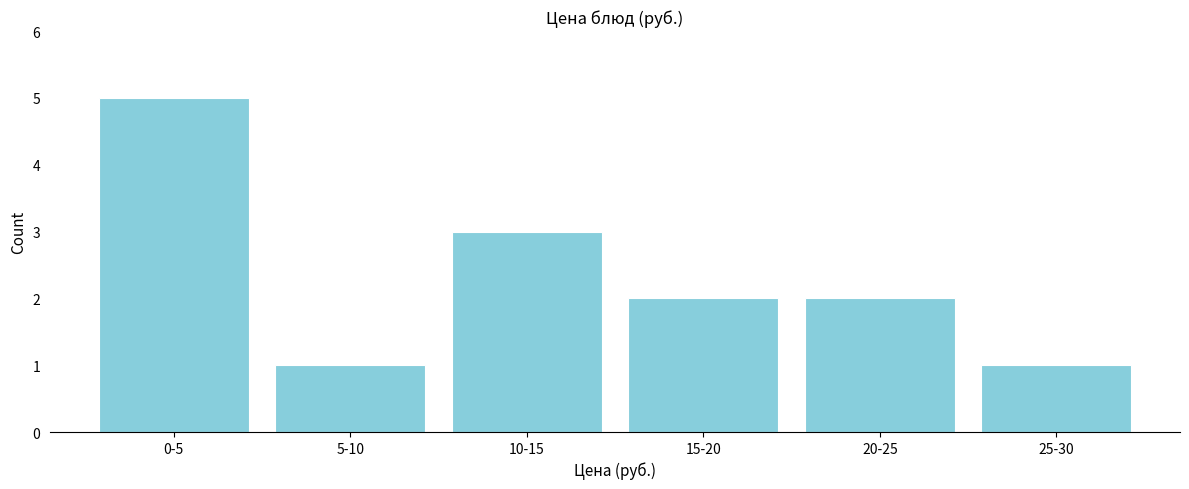

Reading right to left, list all the values displayed in this chart.

25-30=1	20-25=2	15-20=2	10-15=3	5-10=1	0-5=5